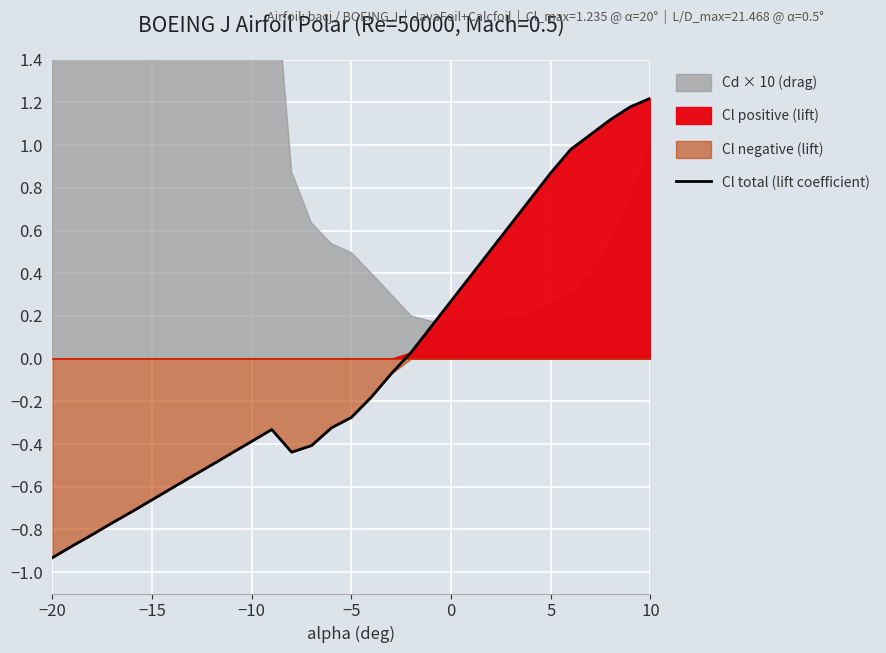

How many positive values are there?

13